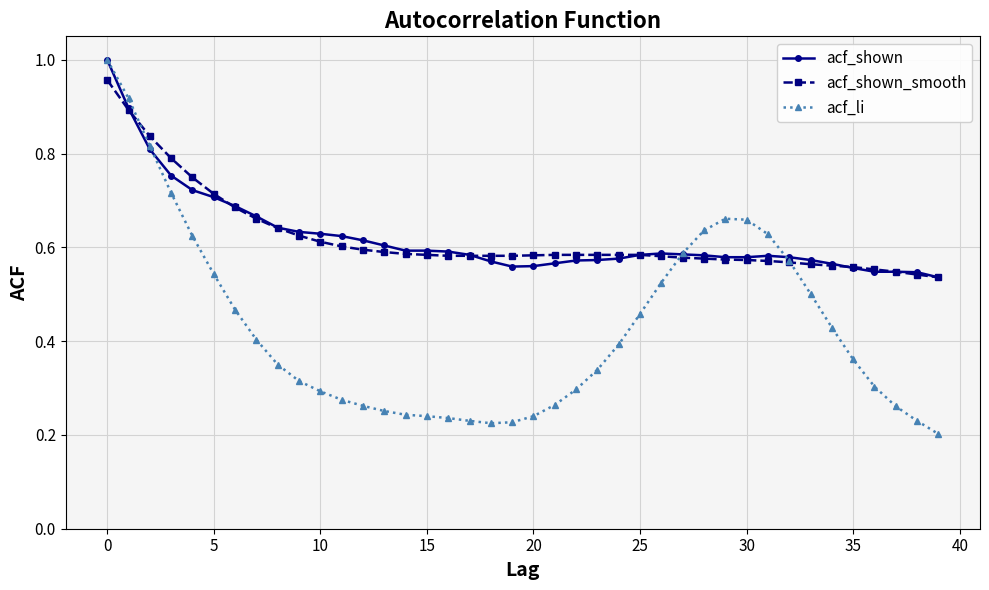

At how many categories does at least one series exceed 0?

40